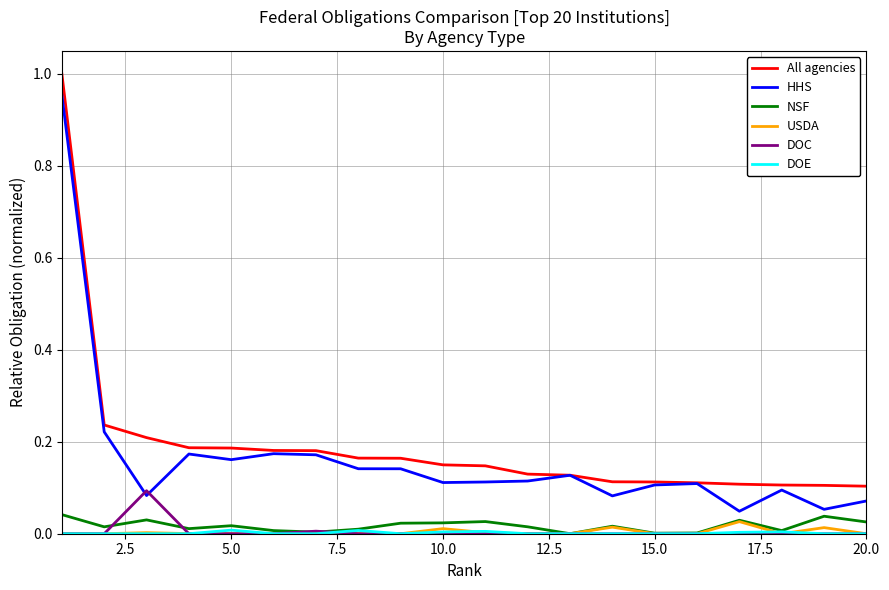

True or false: All agencies and NSF intersect in this chart.

False